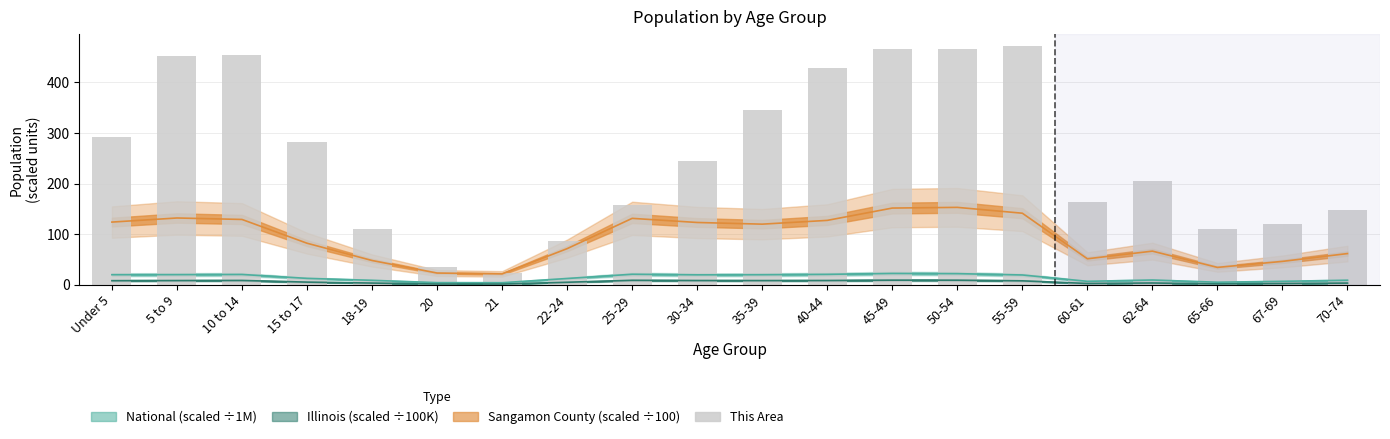

What is the label of the 15th bar from the right?

20